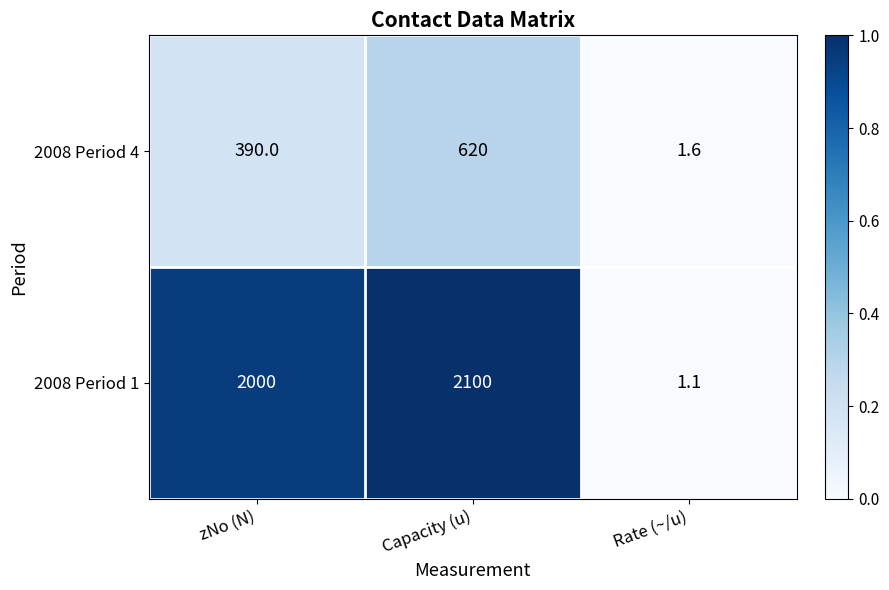

What is the total value across all series at zNo (N)?

2390.0